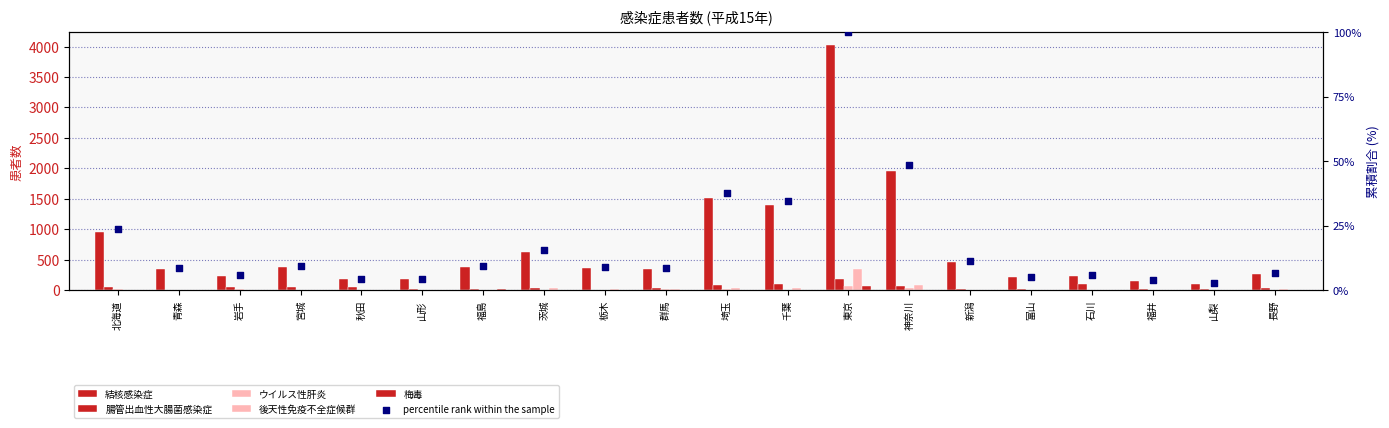

At which category is the sum across all series the highest?

東京